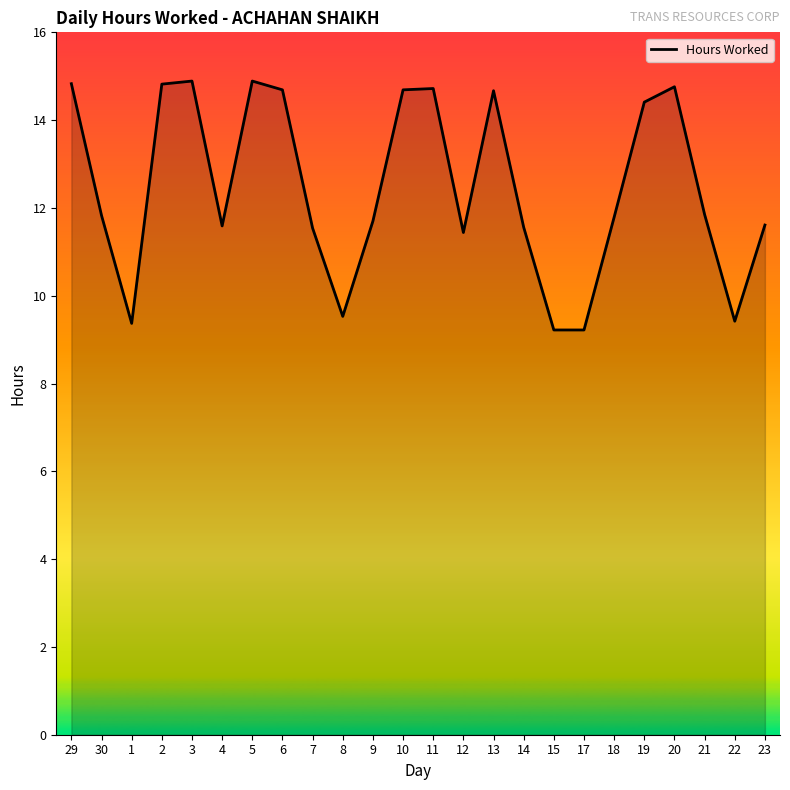

Approximately how many times larger is the value at 23 compared to 15?

1.3